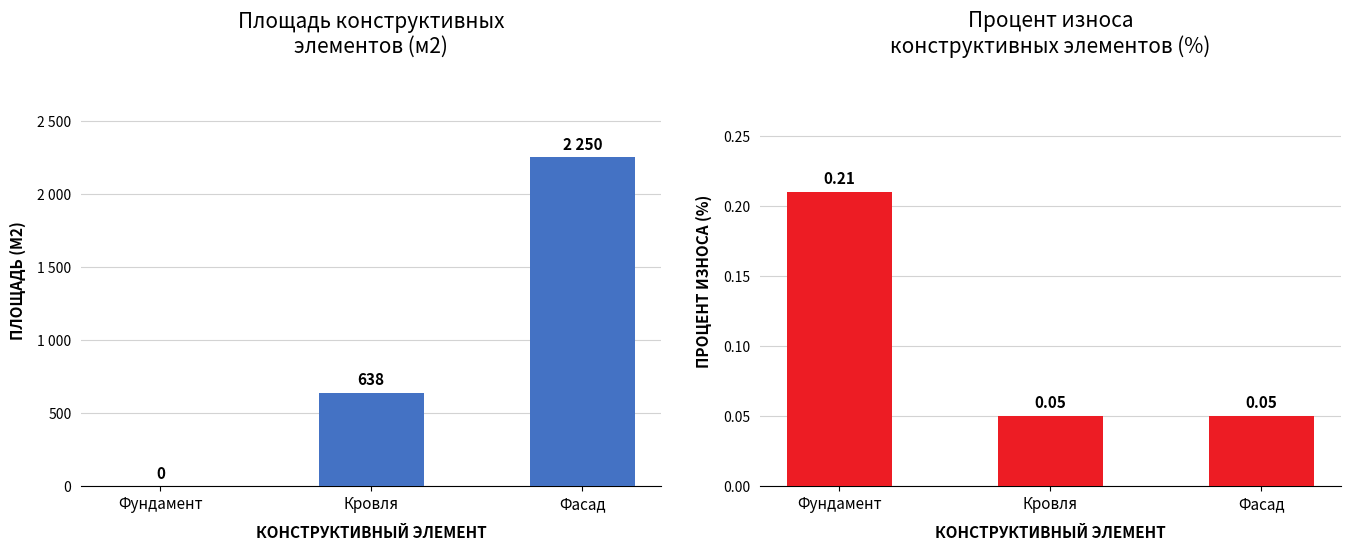

Which series changed the most between Фундамент and Фасад?

Площадь (м2)